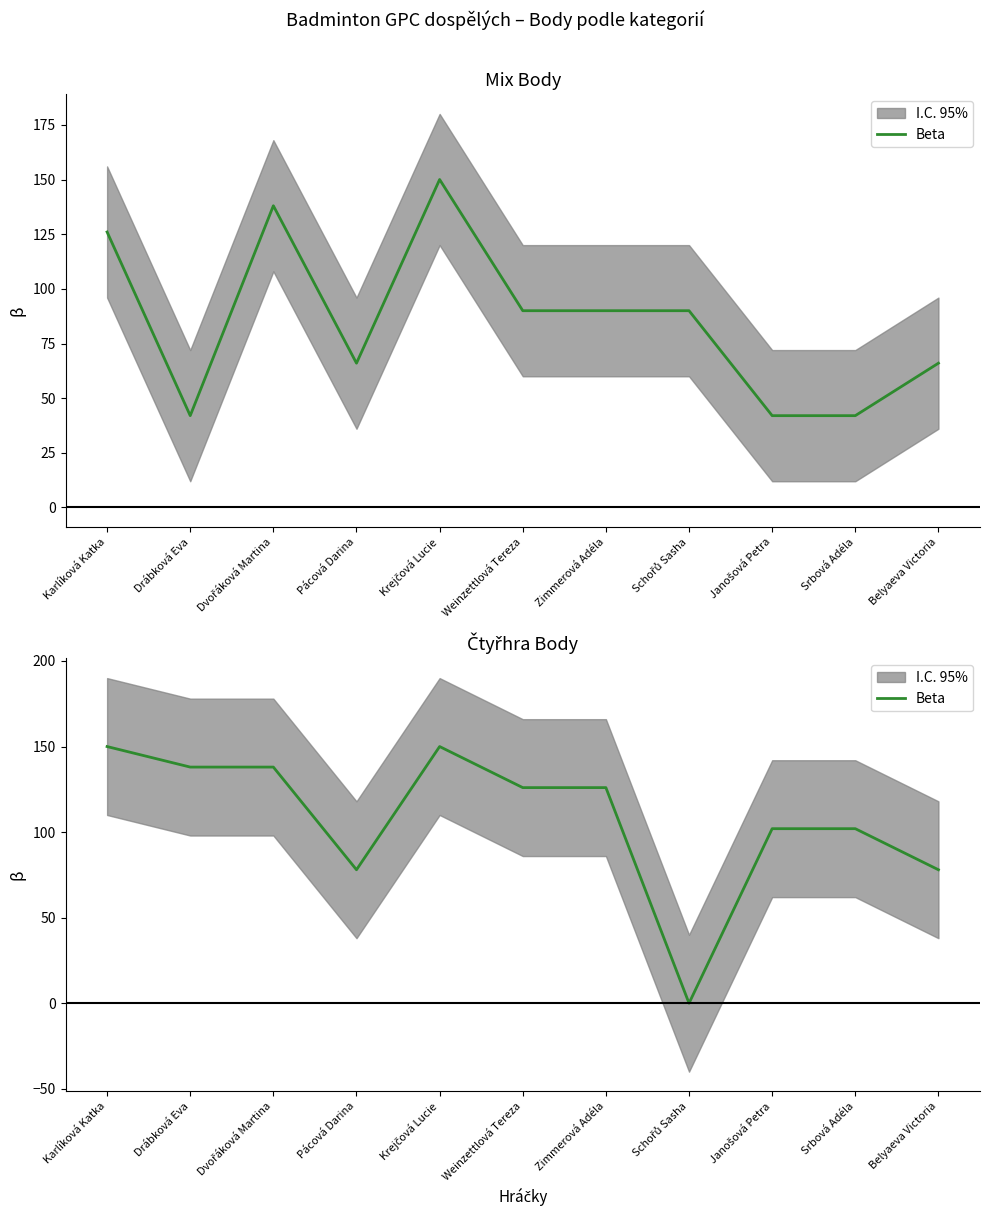

Reading left to right, transcribe all the data shown in this chart.

Karlíková Katka=150	Drábková Eva=138	Dvořáková Martina=138	Pácová Darina=78	Krejčová Lucie=150	Weinzettlová Tereza=126	Zimmerová Adéla=126	Schořů Sasha=0	Janošová Petra=102	Srbová Adéla=102	Belyaeva Victoria=78